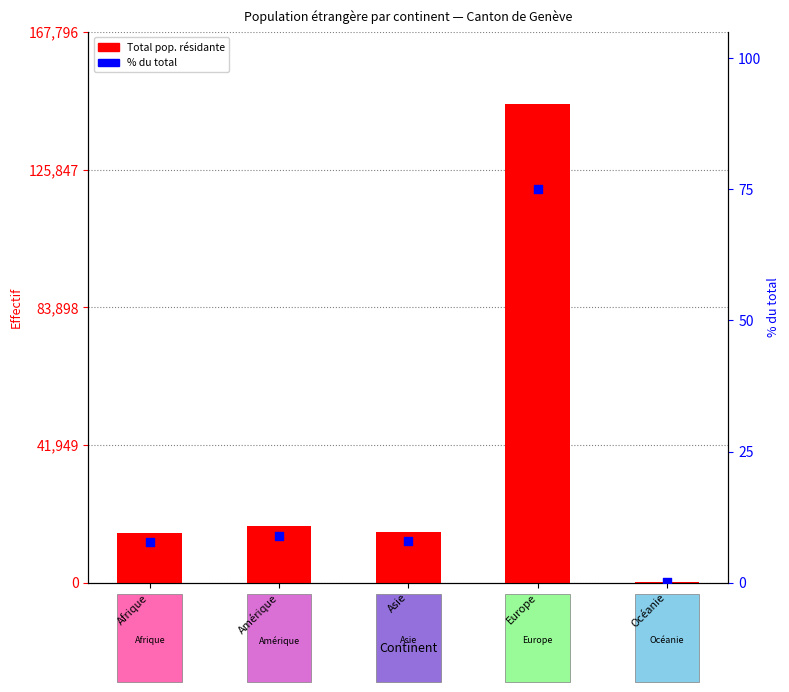

What is the total value across all series at Asie?

15560.0